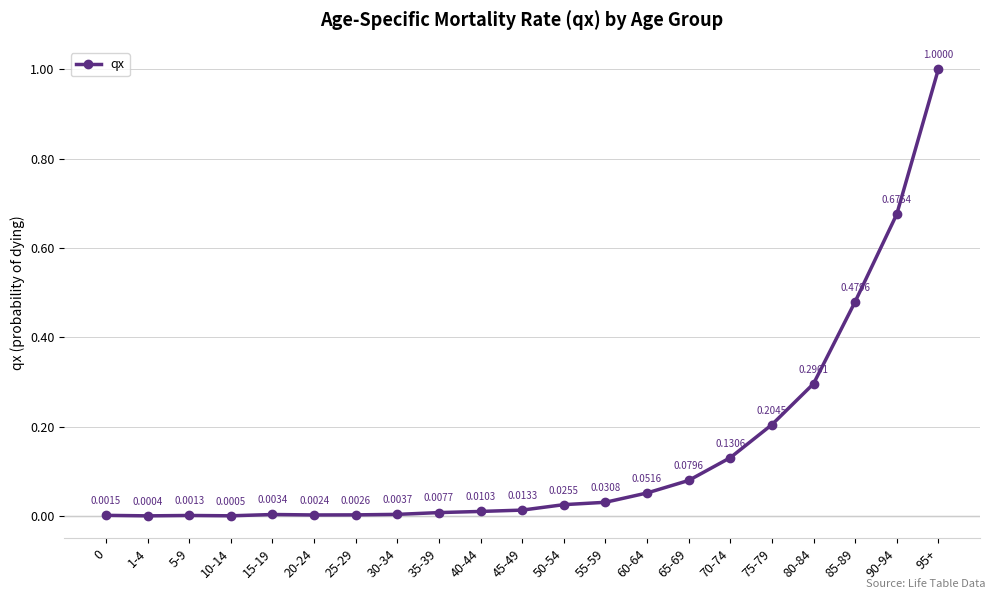

What is the difference between the maximum and minimum values?

1.0